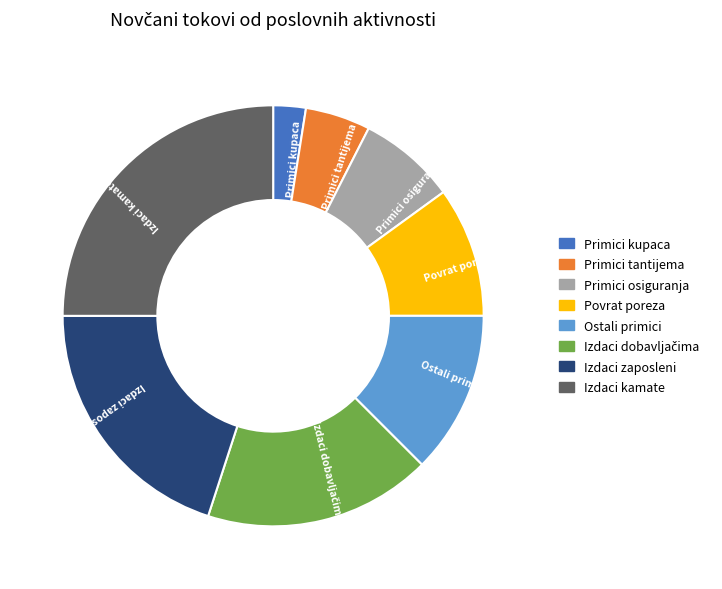

Is it true that Ostali primici is 12% of the pie?

True